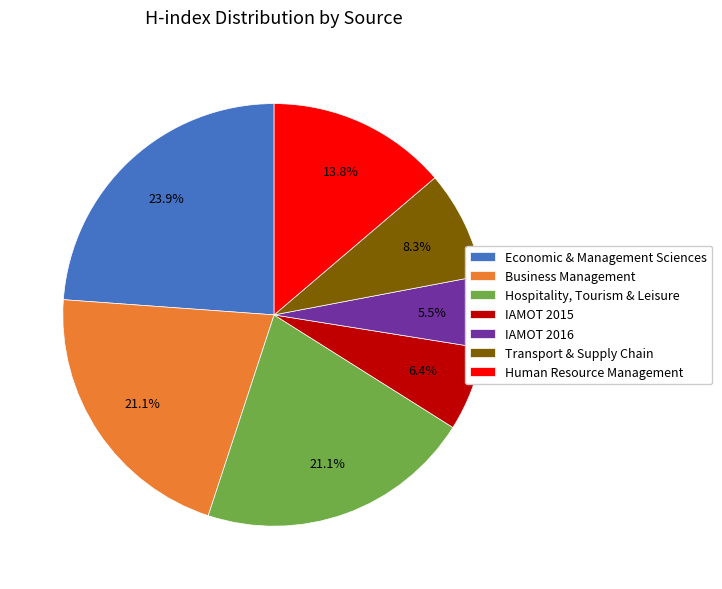

Between IAMOT 2016 and Business Management, which is larger?

Business Management